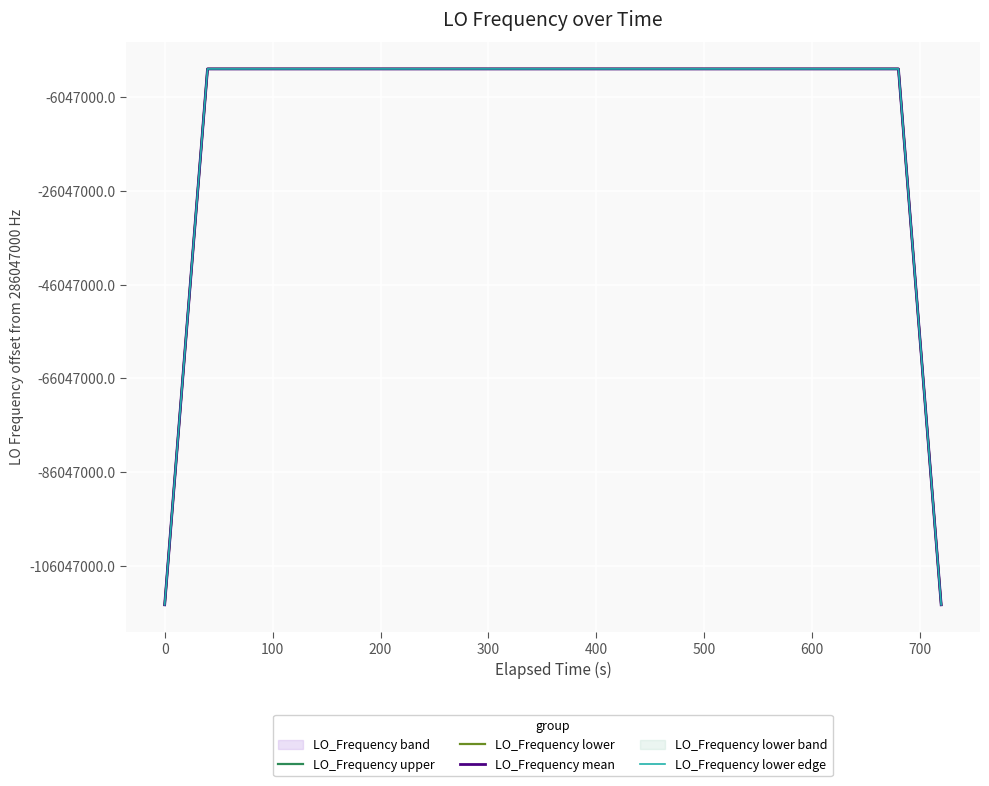

How many interior local valleys does the LO_Frequency mean series have?

5